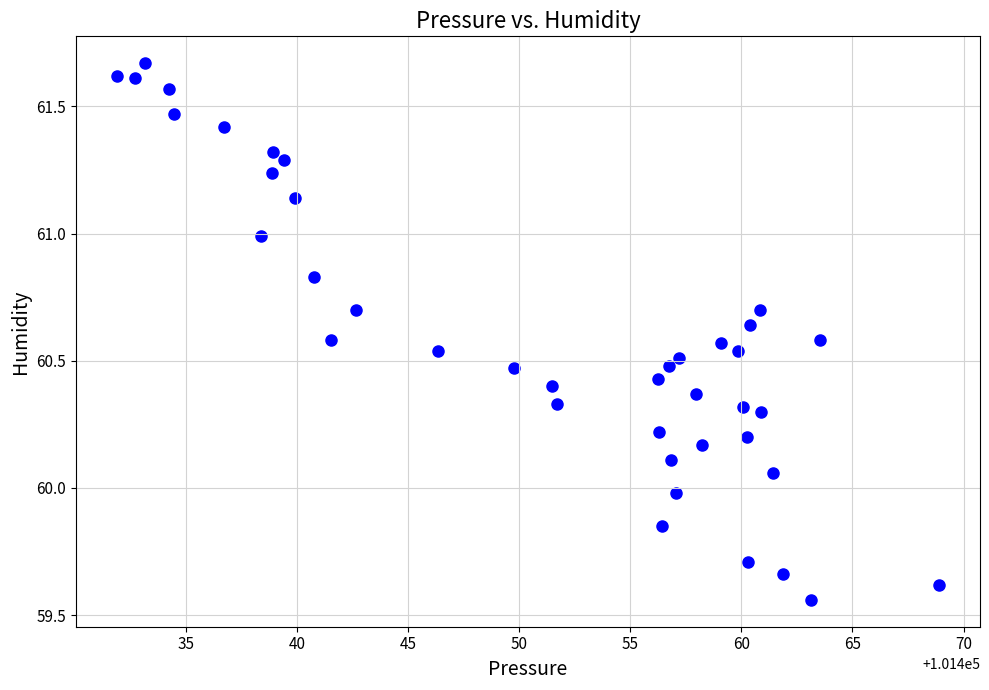

What is the range of Y values (max minus min)?

2.1